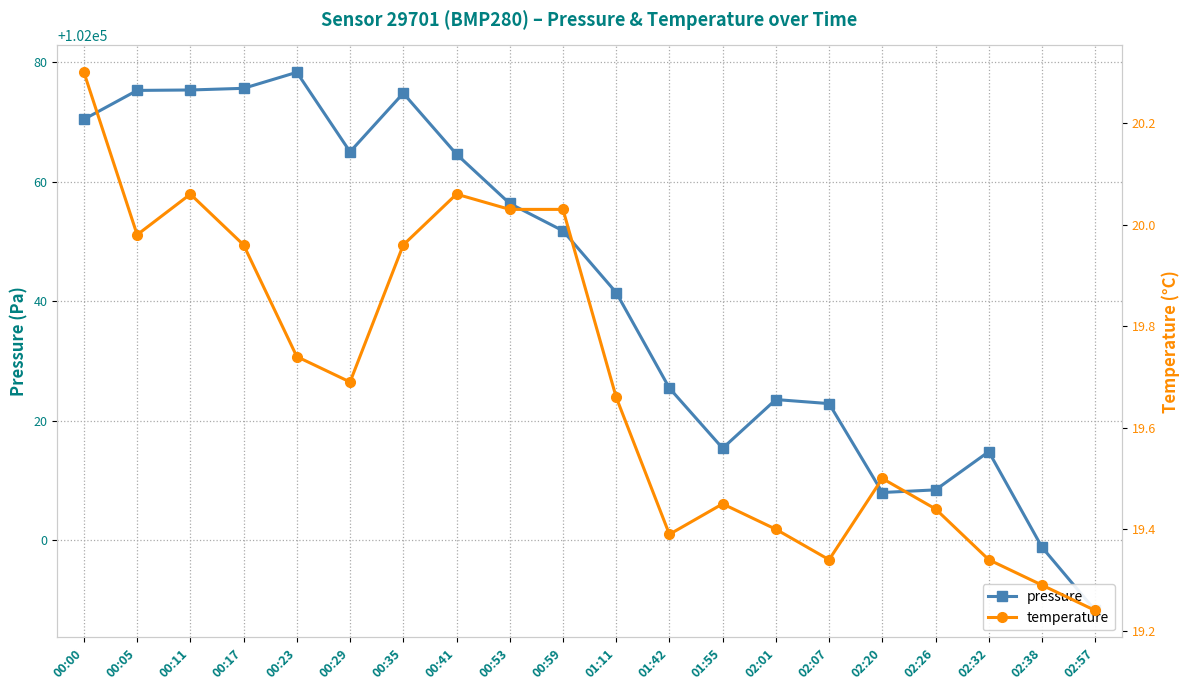

What is the average value of the pressure series?

102041.8